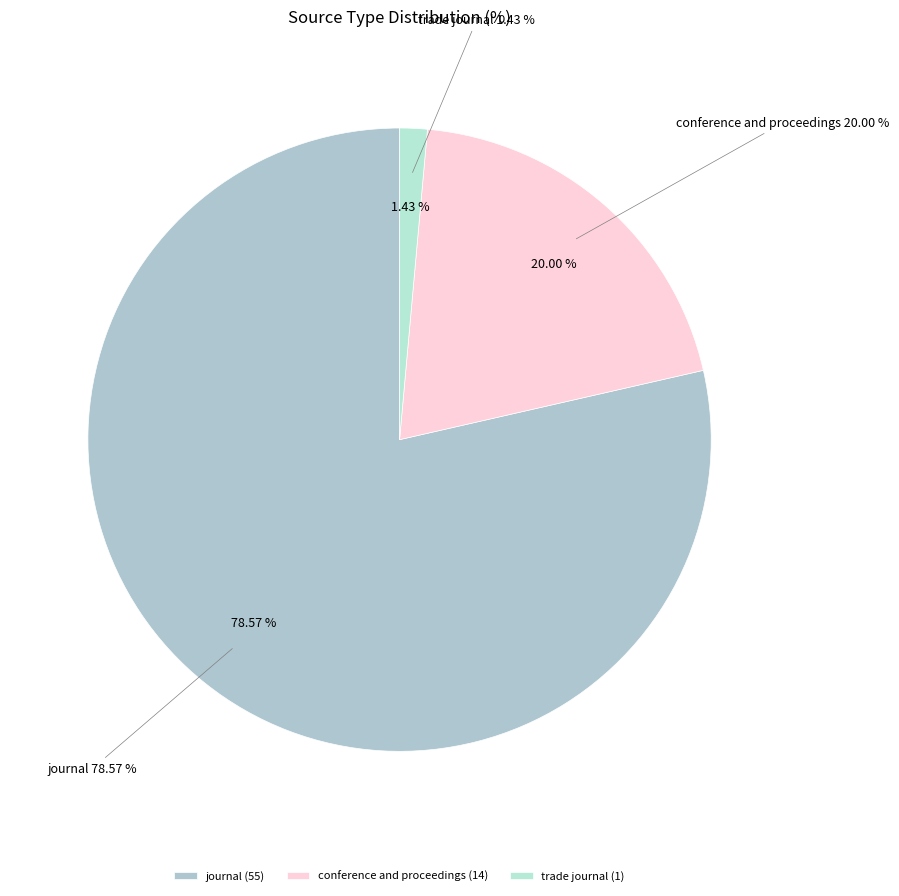

To the nearest percent, what percentage of the pie is journal?

79%